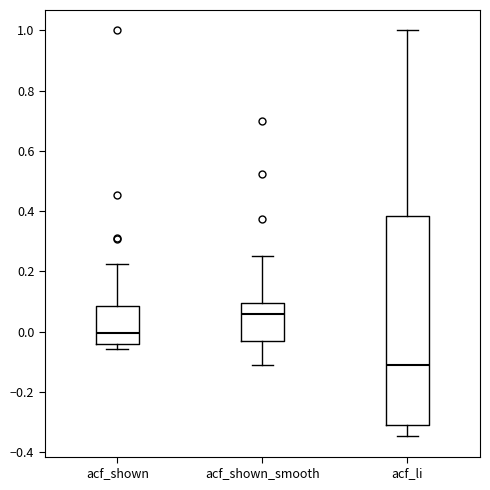

Which box is the tallest, from its lower edge to its upper edge?

acf_li